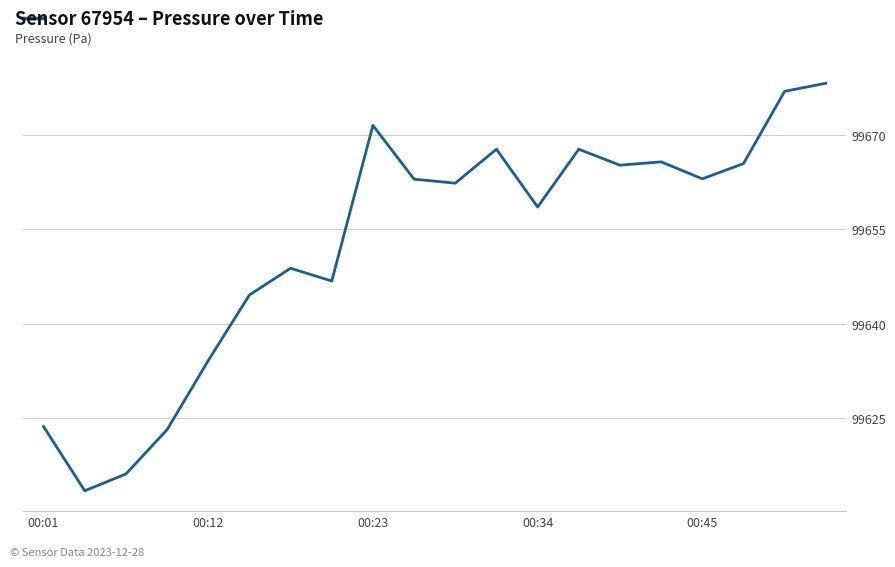

What is the minimum value shown in the chart?

99613.5